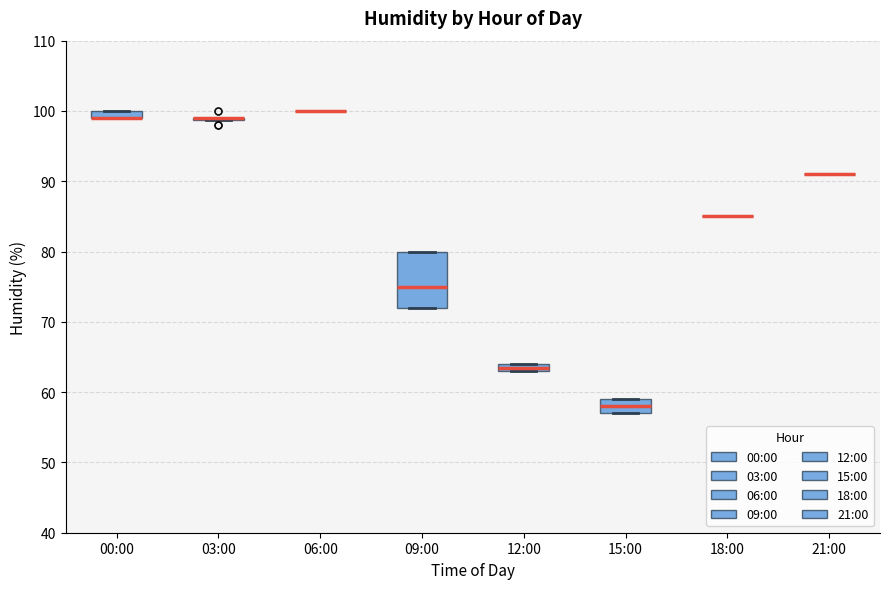

Comparing the boxes themselves (not the whiskers), which one is the tallest?

09:00